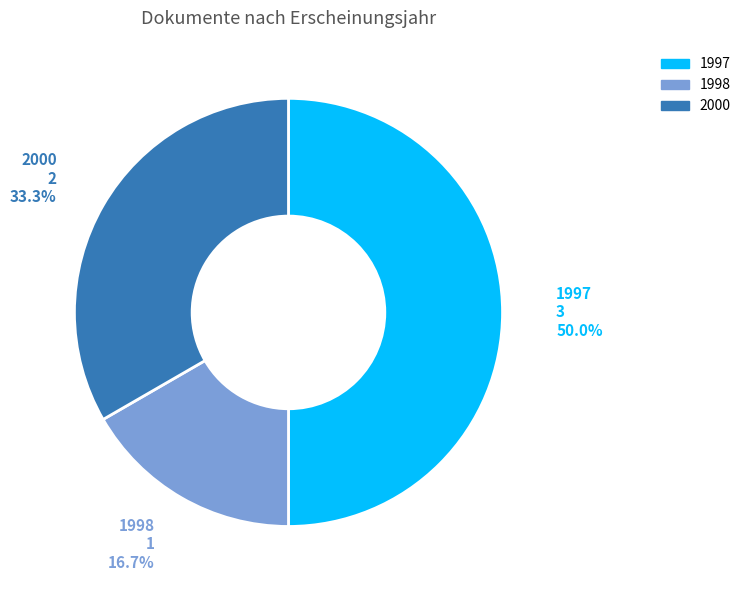

Is there any slice that represents more than half of the pie?

No